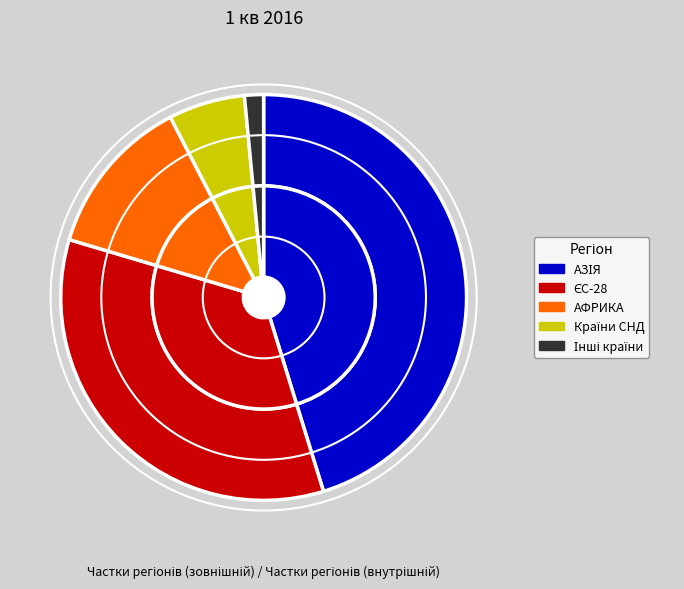

Which category has the biggest portion of the pie?

АЗІЯ